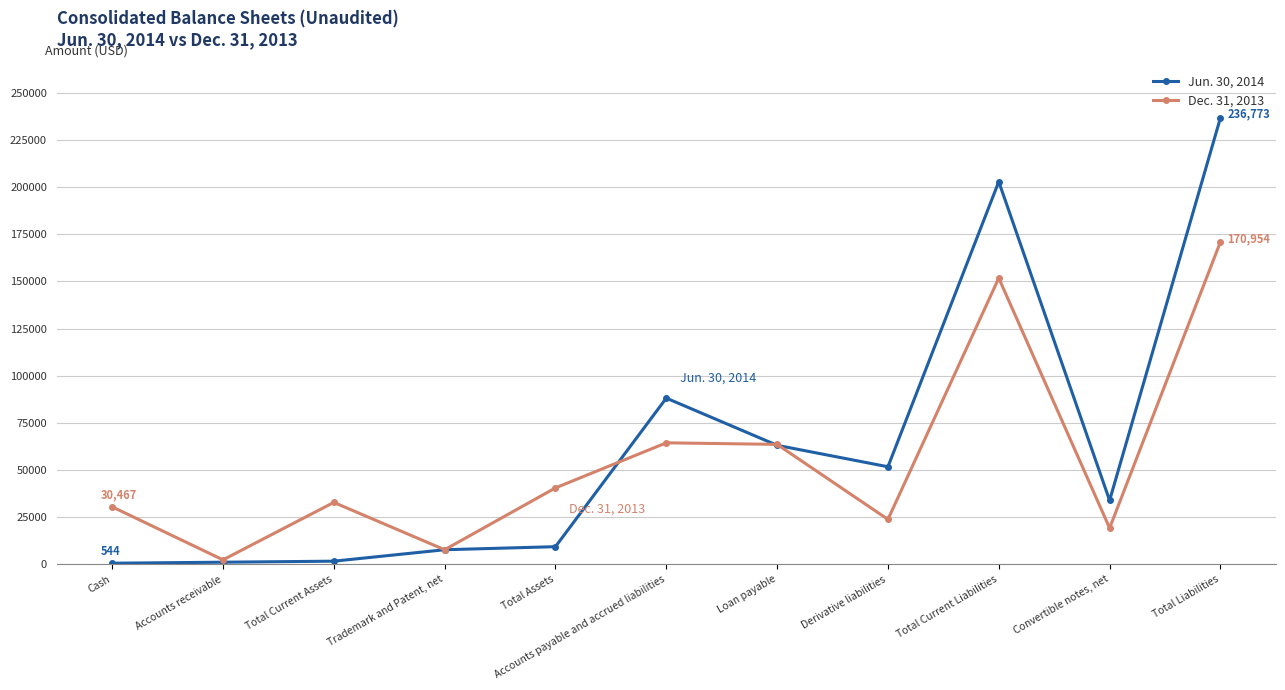

Is it true that Dec. 31, 2013 equals 263286 at Total Current Liabilities?

False